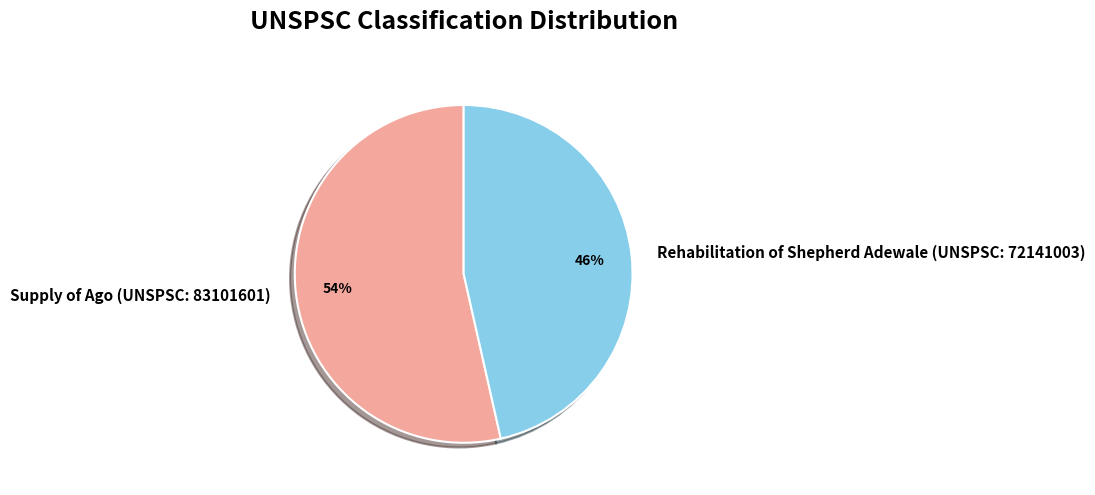

Count the number of slices in the pie.

2